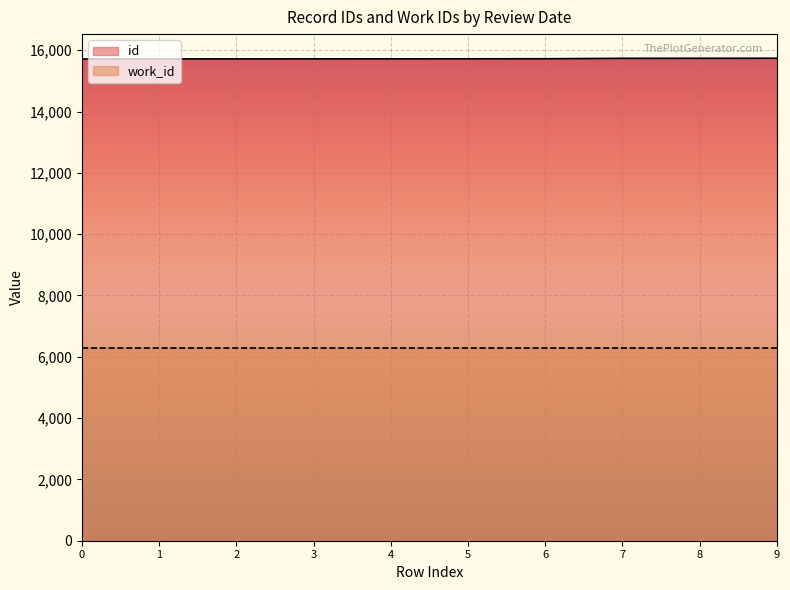

What is the spread (max minus min) of values at 7?

9439.8